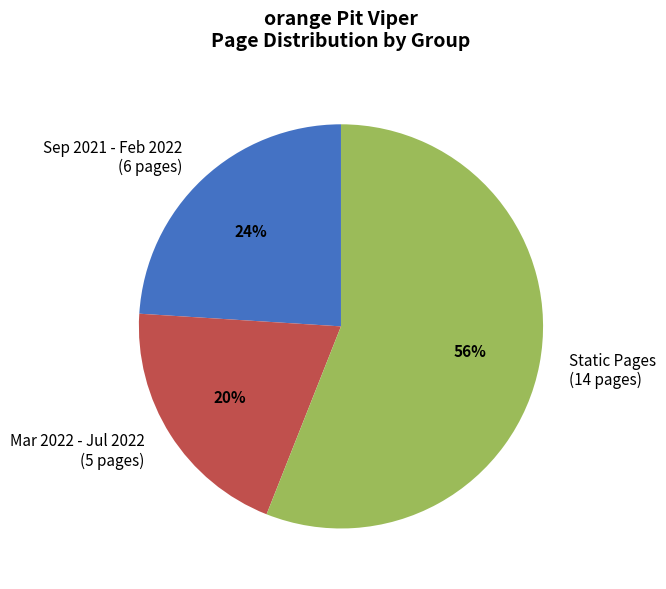

True or false: Sep 2021 - Feb 2022 (6 pages) accounts for 35% of the total.

False